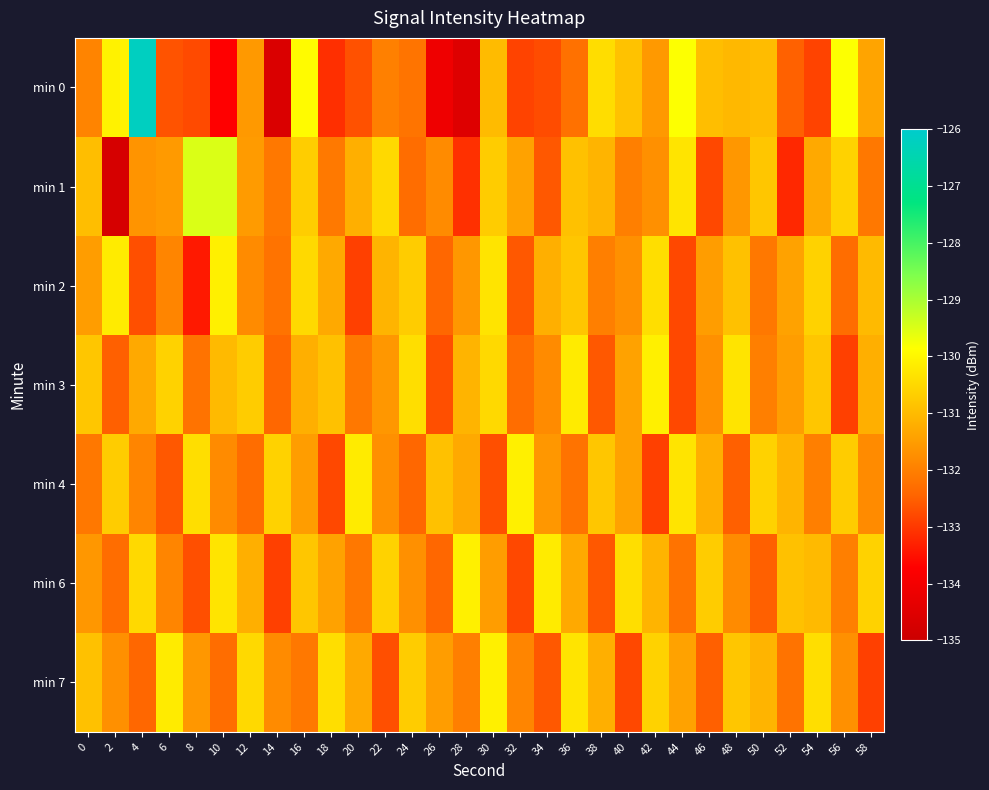

Which series has the largest range (max minus min)?

min 0